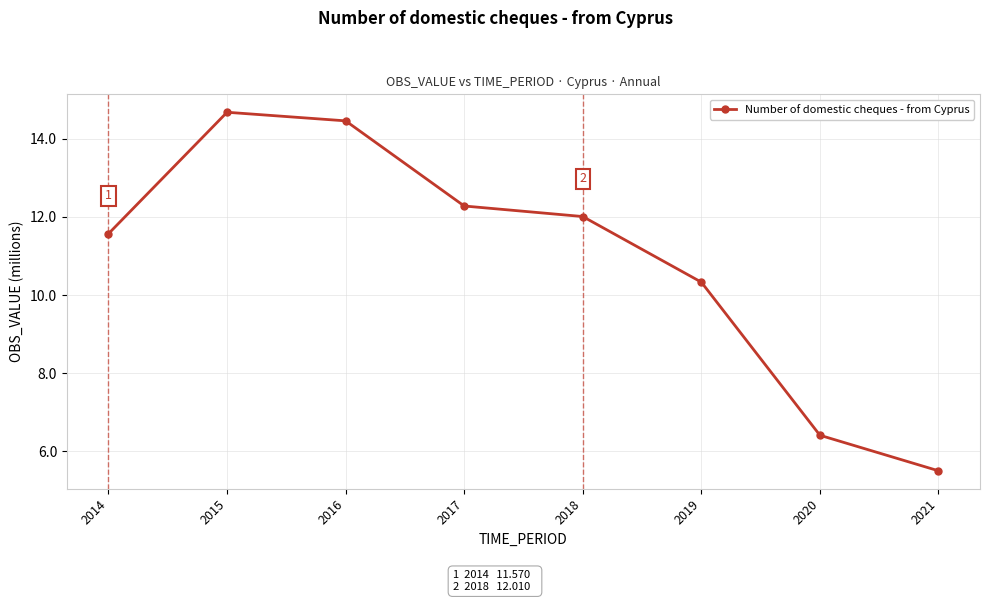

What is the value of the 6th point from the left?

10.3